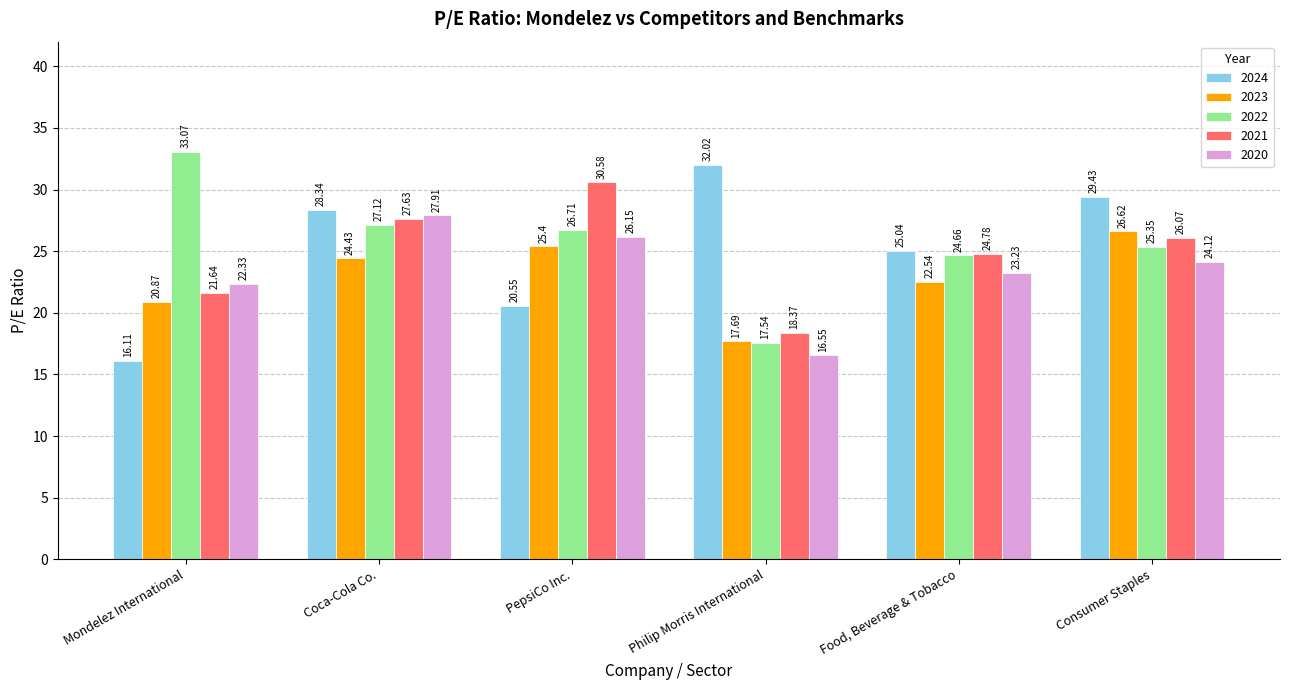

List the labels in order of 2023 value, largest first.

Consumer Staples, PepsiCo Inc., Coca-Cola Co., Food, Beverage & Tobacco, Mondelez International, Philip Morris International